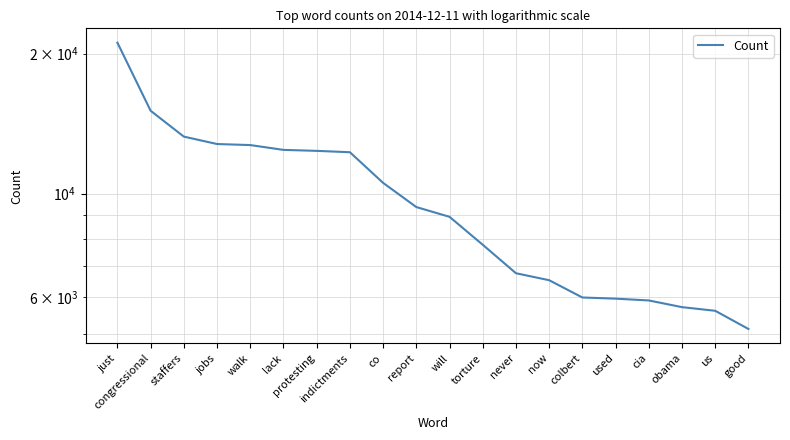

Where does the data first go above 9362?

just